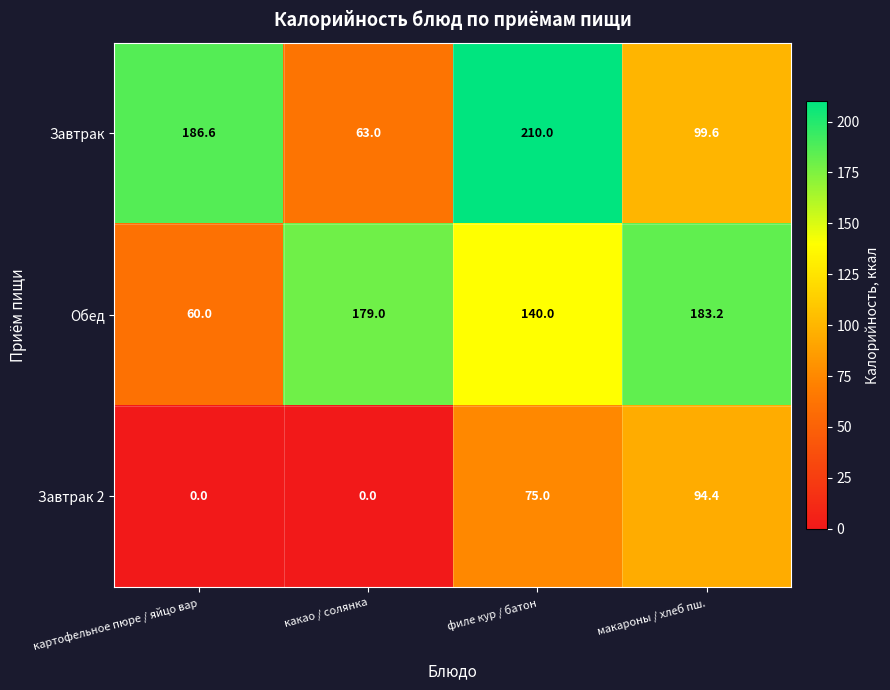

Reading right to left, transcribe all the data shown in this chart.

Завтрак: 99.6	210.0	63.0	186.6
Обед: 183.2	140.0	179.0	60.0
Завтрак 2: 94.4	75.0	0.0	0.0